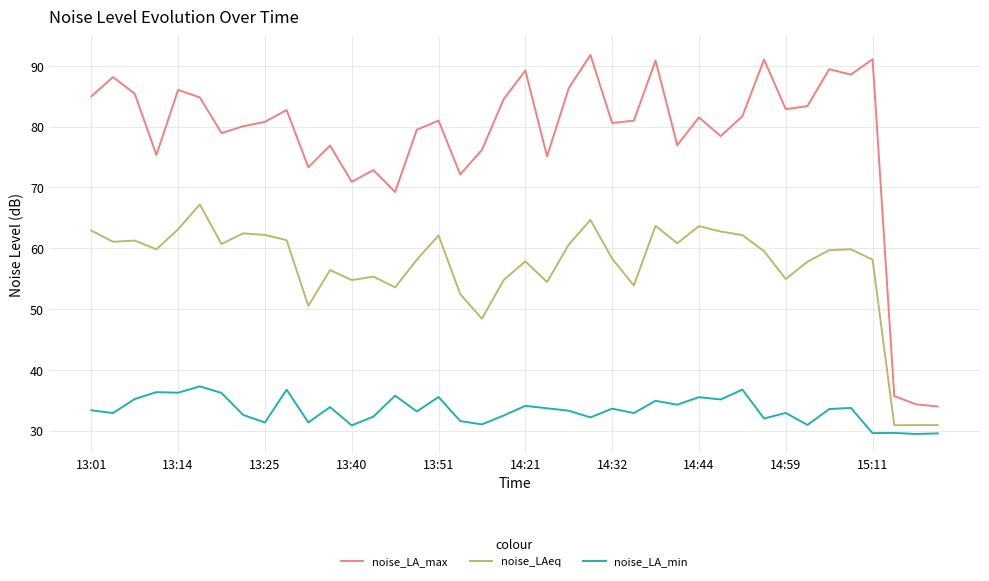

At how many categories does at least one series exceed 84?

14